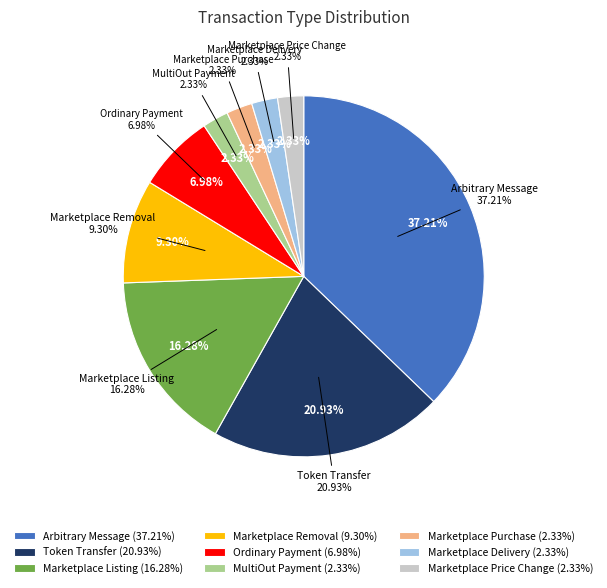

The Arbitrary Message slice represents 29% of the pie. True or false?

False